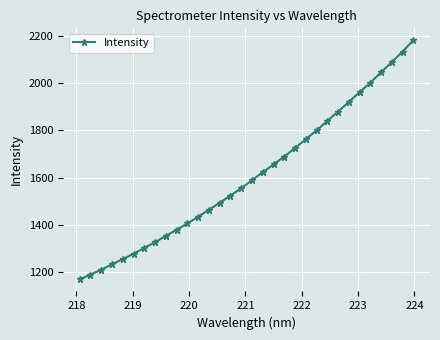

Reading right to left, list all the values displayed in this chart.

2182.5	2134.6	2090.2	2047.0	2002.7	1962.3	1920.9	1880.5	1840.5	1800.1	1762.9	1725.9	1689.3	1656.1	1622.9	1589.4	1554.9	1524.2	1493.4	1463.8	1434.2	1405.6	1379.2	1352.8	1326.4	1302.1	1277.1	1254.5	1232.7	1209.6	1189.0	1168.1